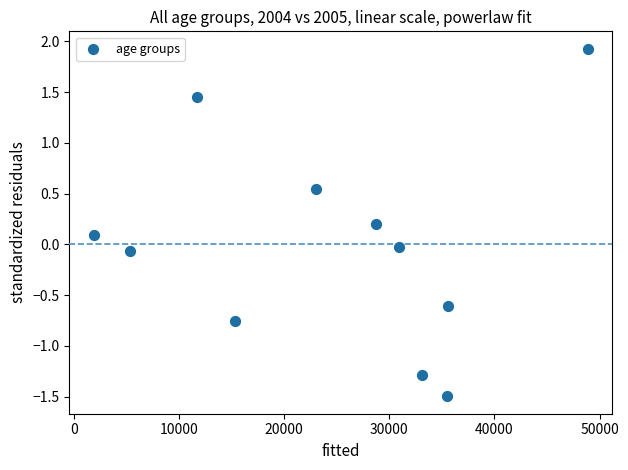

What is the range of Y values (max minus min)?

3.4